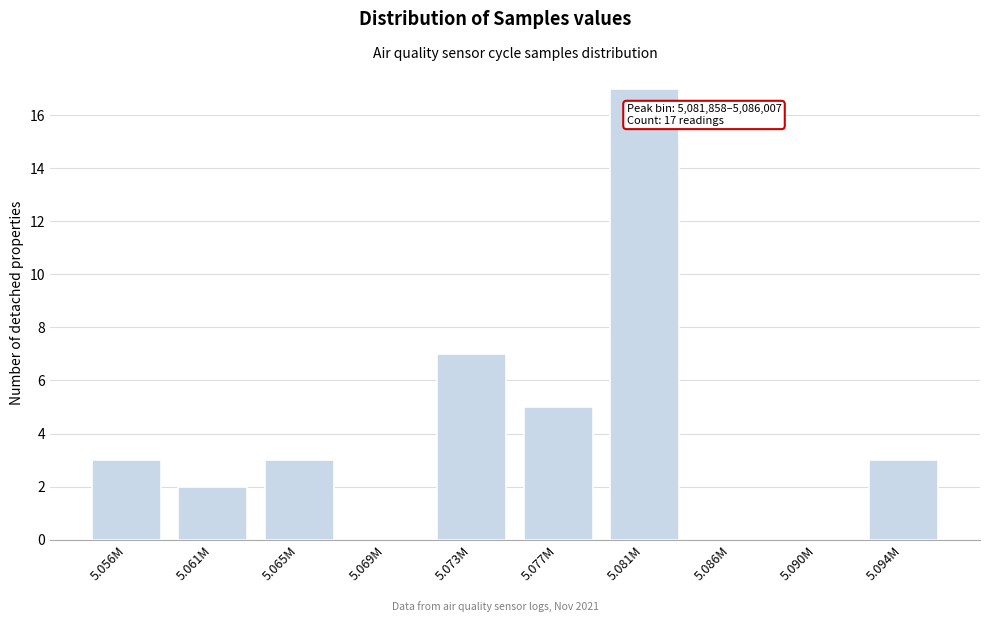

Reading left to right, extract all data points from this chart.

5.056M=3	5.061M=2	5.065M=3	5.069M=0	5.073M=7	5.077M=5	5.081M=17	5.086M=0	5.090M=0	5.094M=3